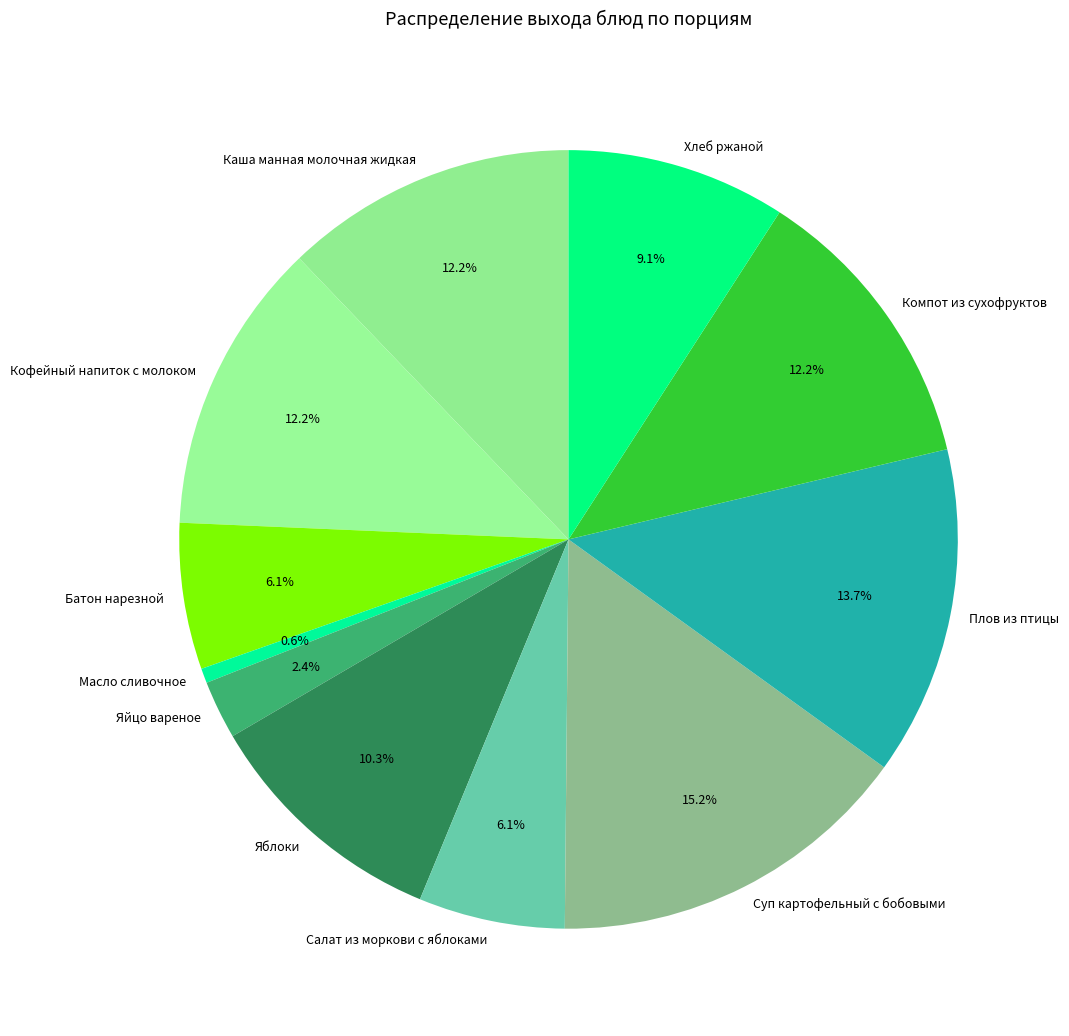

Is there a majority slice in this chart?

No